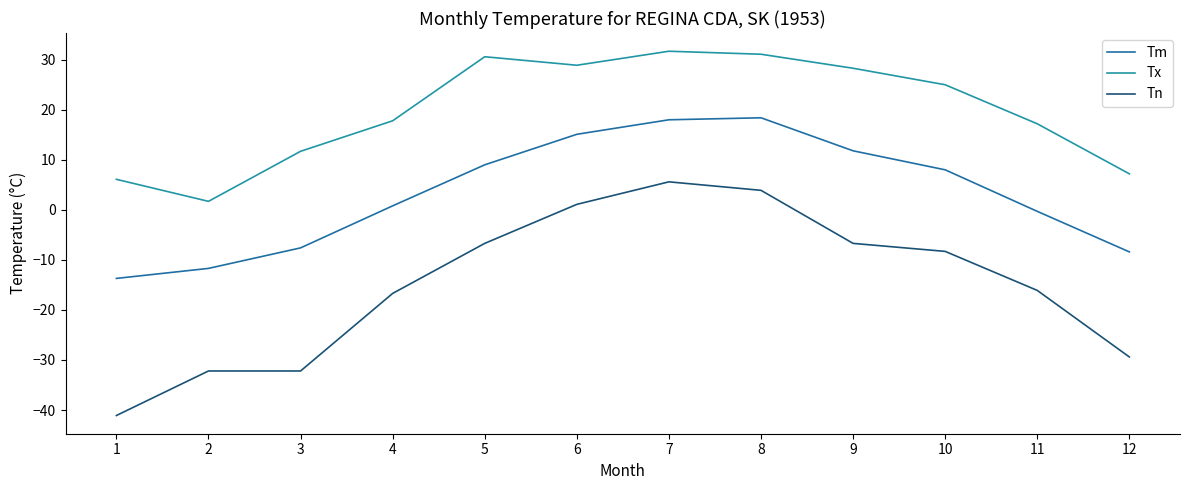

Between 8 and 11, which series saw the biggest shift?

Tn